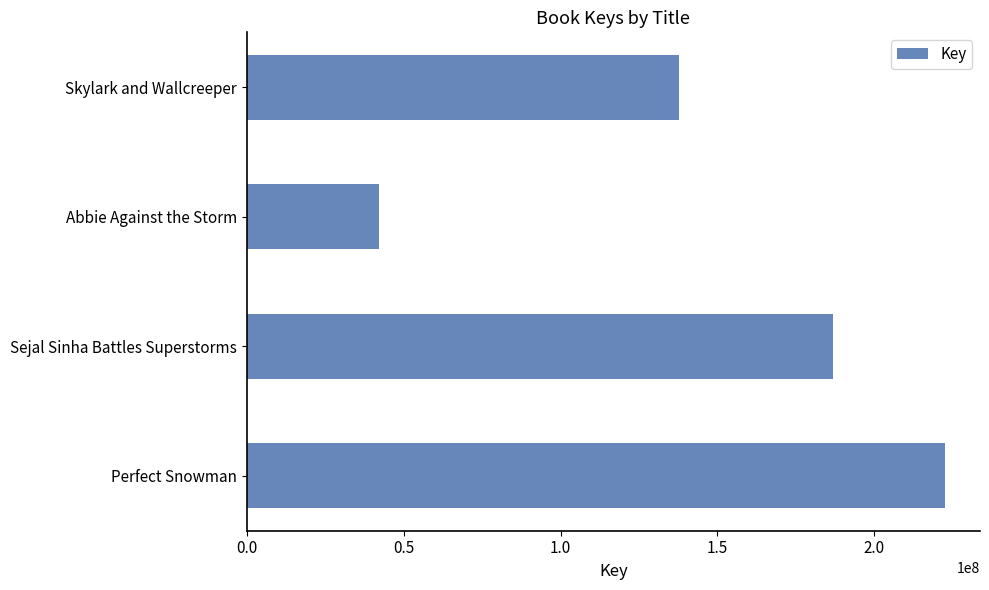

What value does the data have at Sejal Sinha Battles Superstorms?

186700438